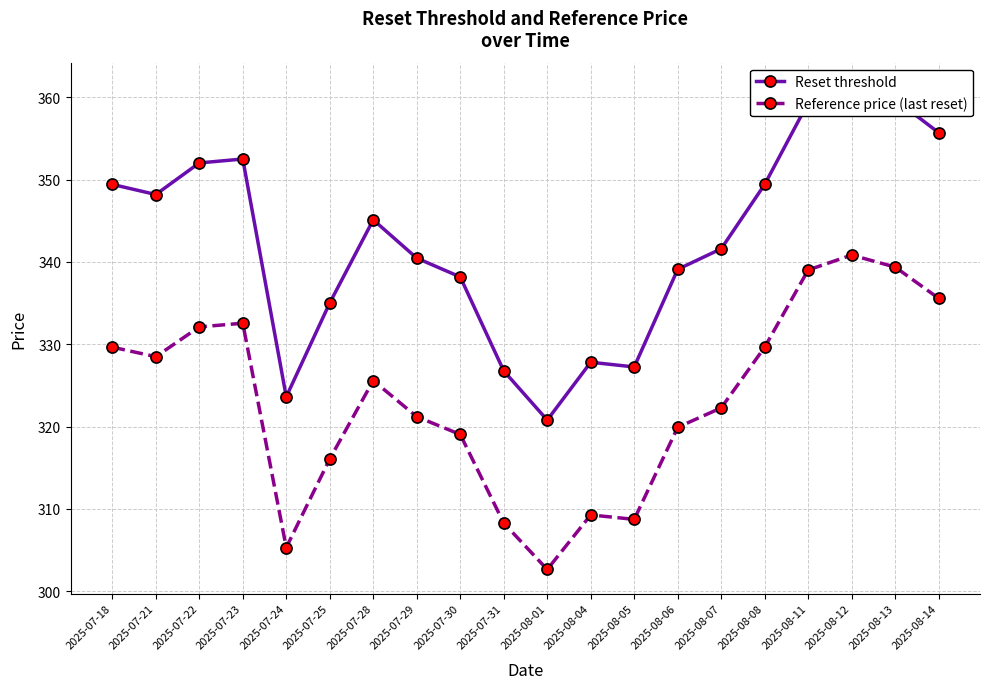

What is the label of the 16th point from the left?

2025-08-08